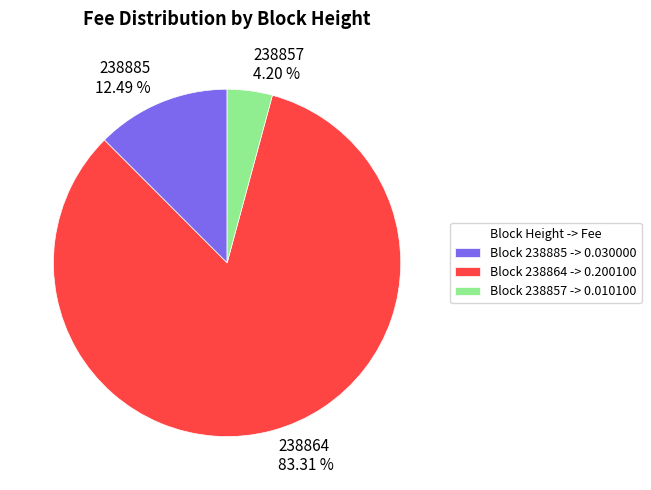

Which has a higher value, 238885 or 238857?

238885